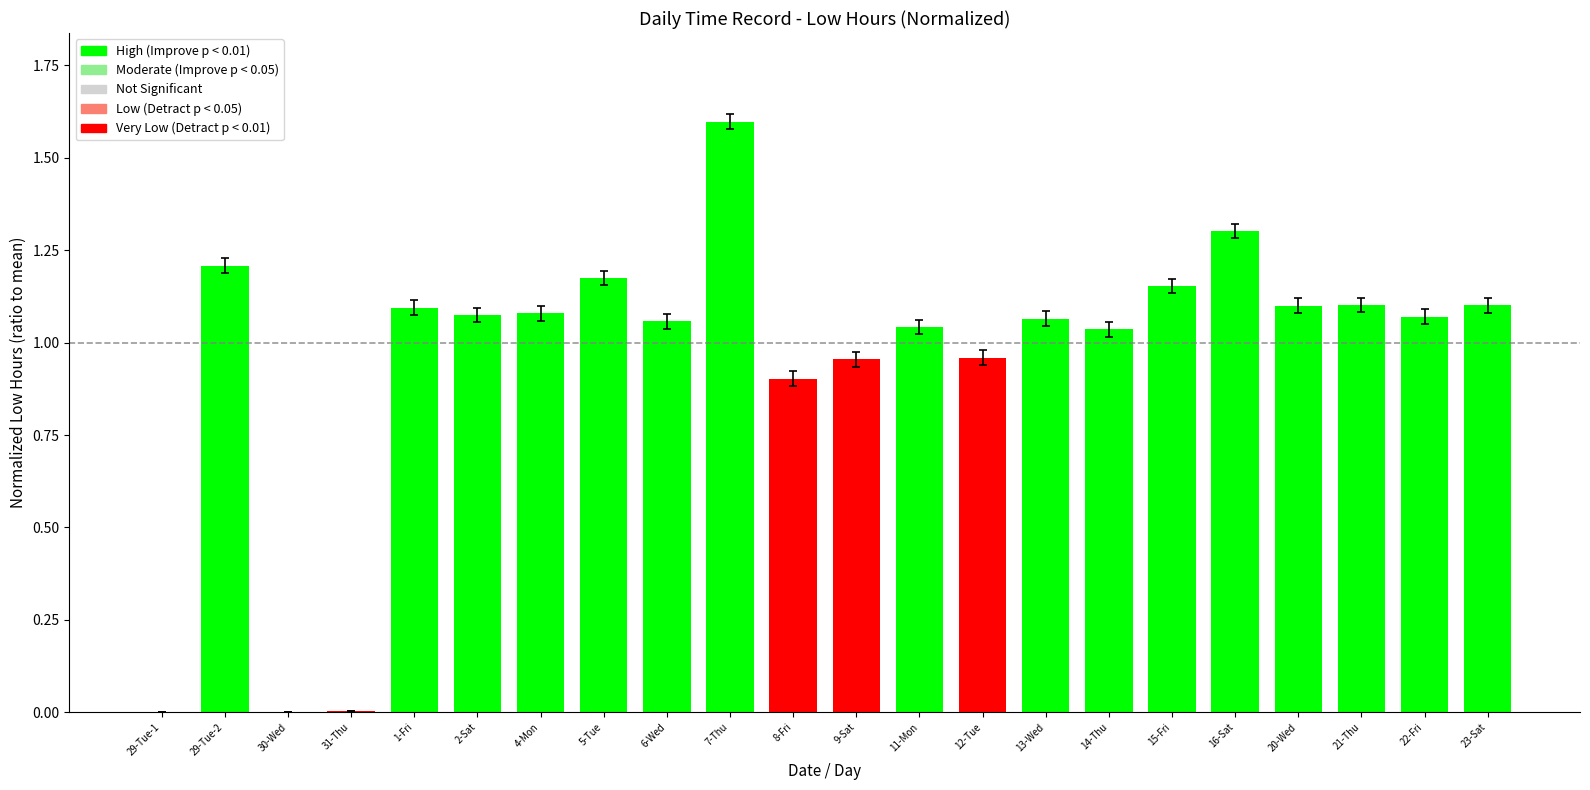

How many categories are shown in the chart?

22